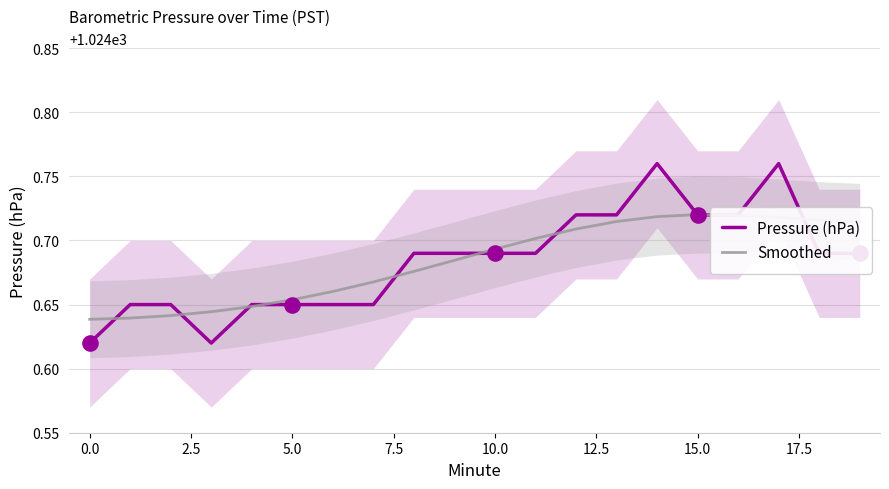

Which series contains the lowest Y value?

Pressure (hPa)